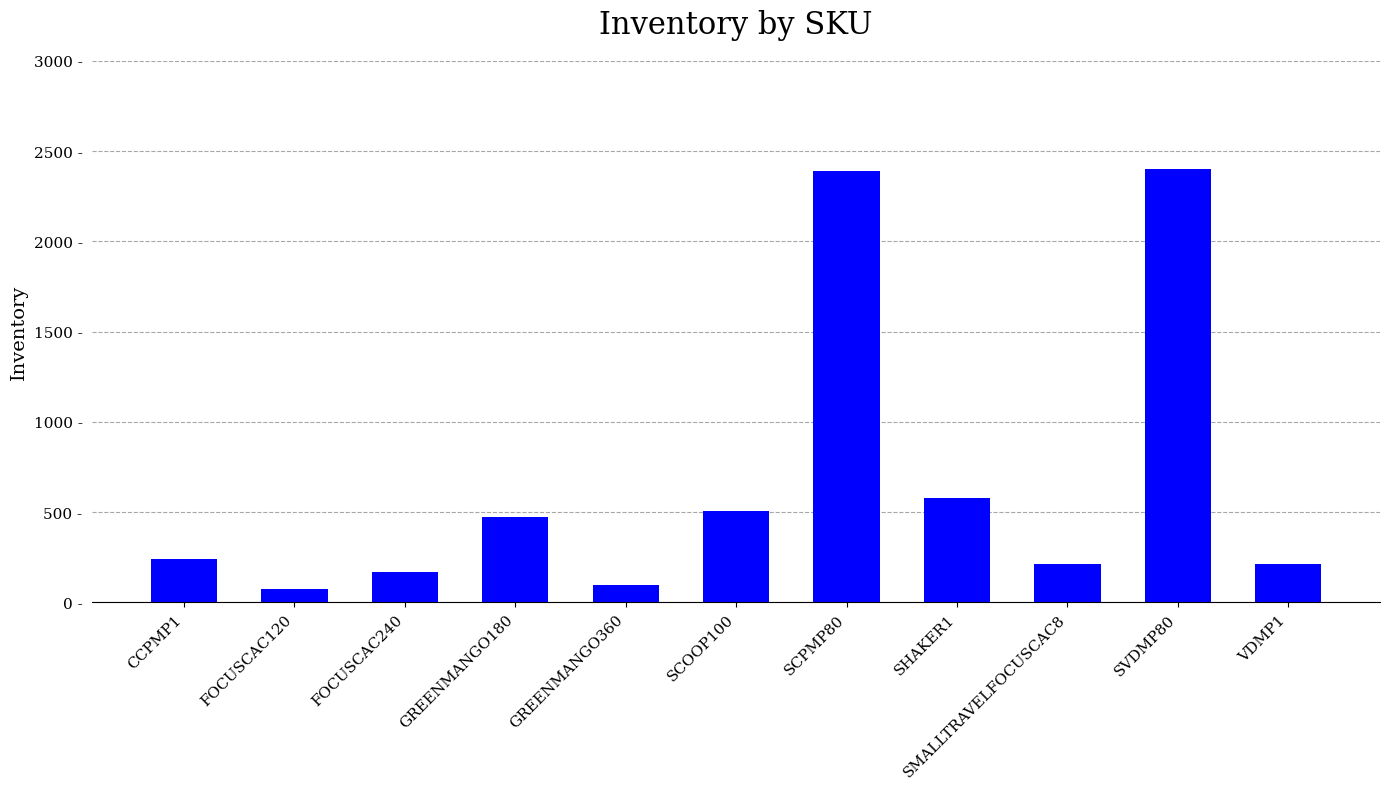

At which label does the data first exceed 242?

GREENMANGO180